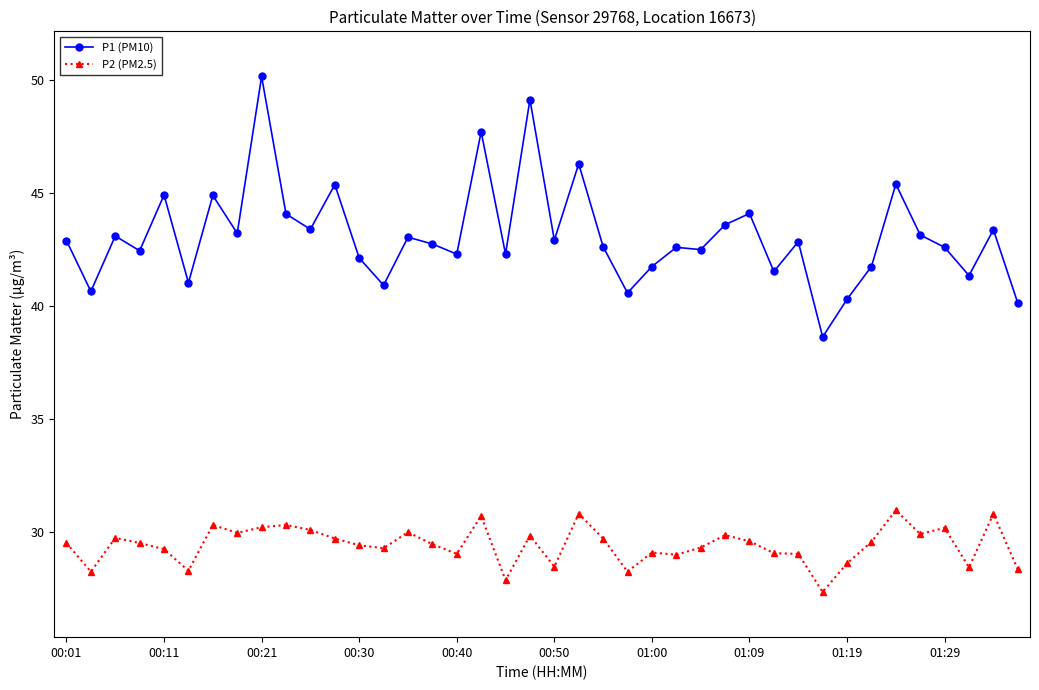

What is the value of the P2 (PM2.5) point at the 40th from the left?

28.3